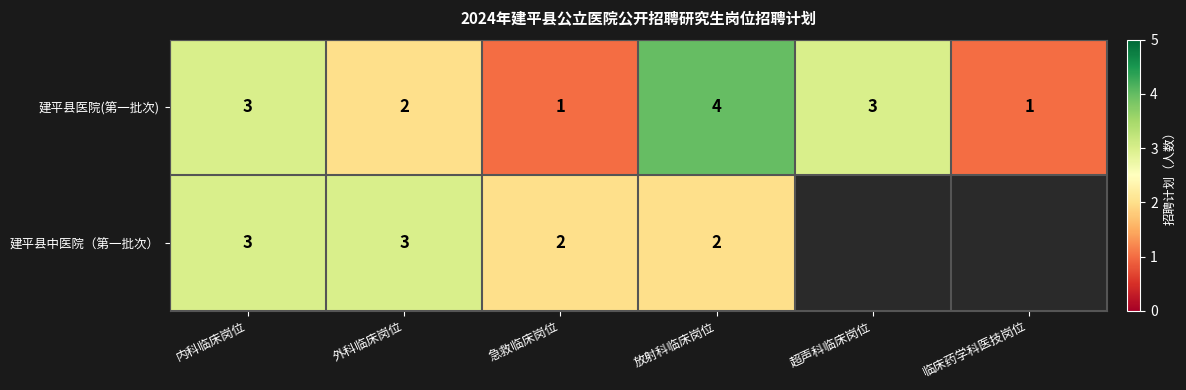

Between 外科临床岗位 and 临床药学科医技岗位, which is larger?

外科临床岗位